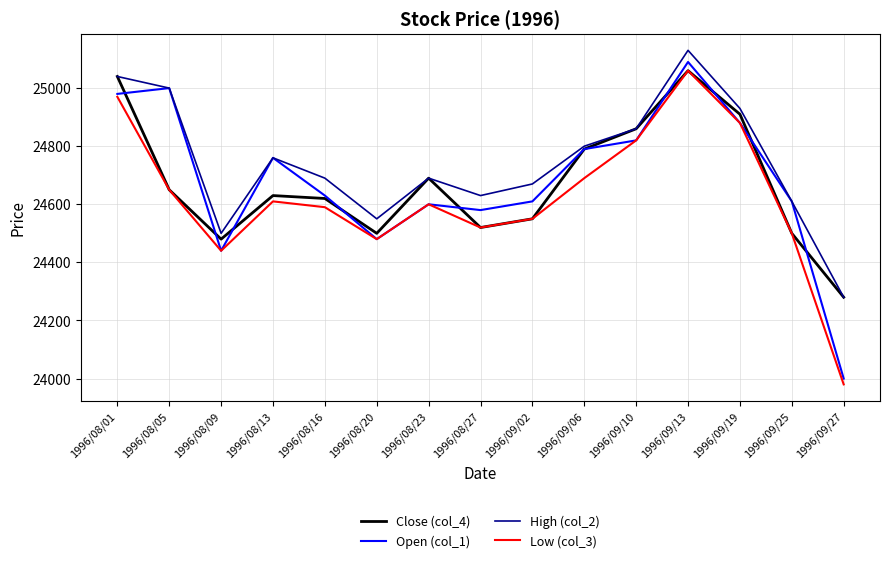

True or false: Open (col_1) has a value of 16300 at 1996/09/02.

False